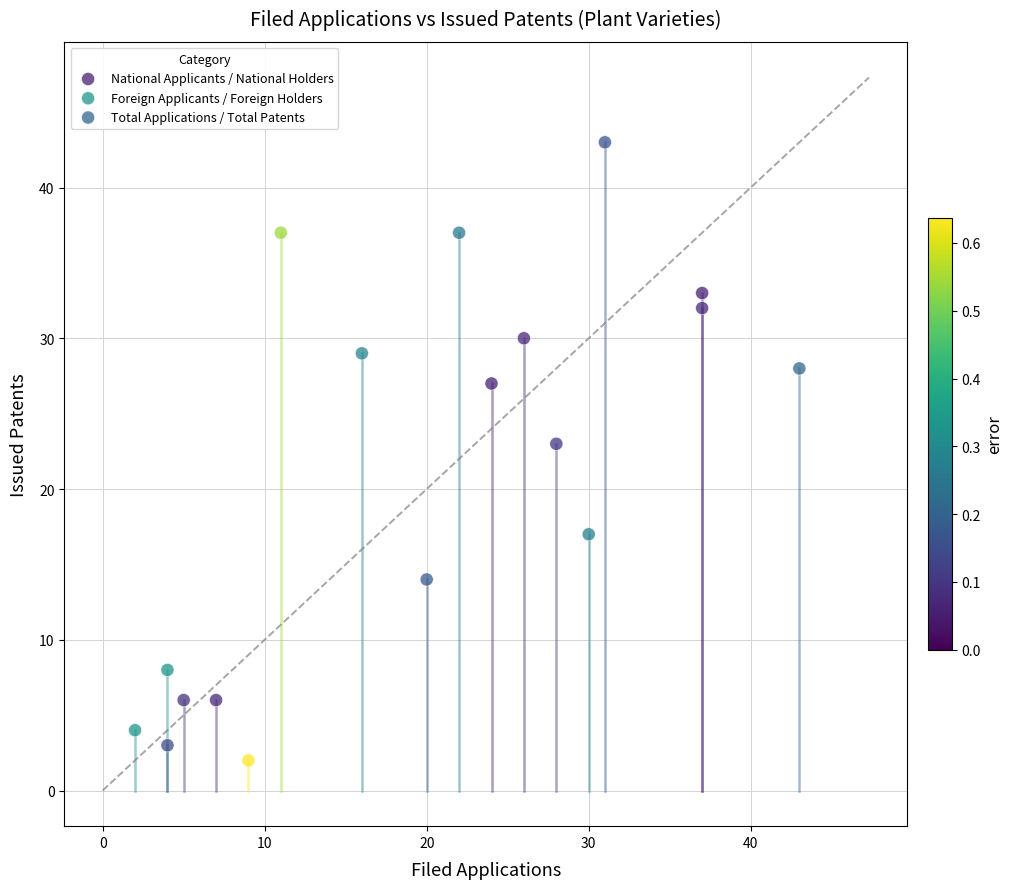

Which series reaches the minimum Y coordinate?

Foreign Applicants / Foreign Holders